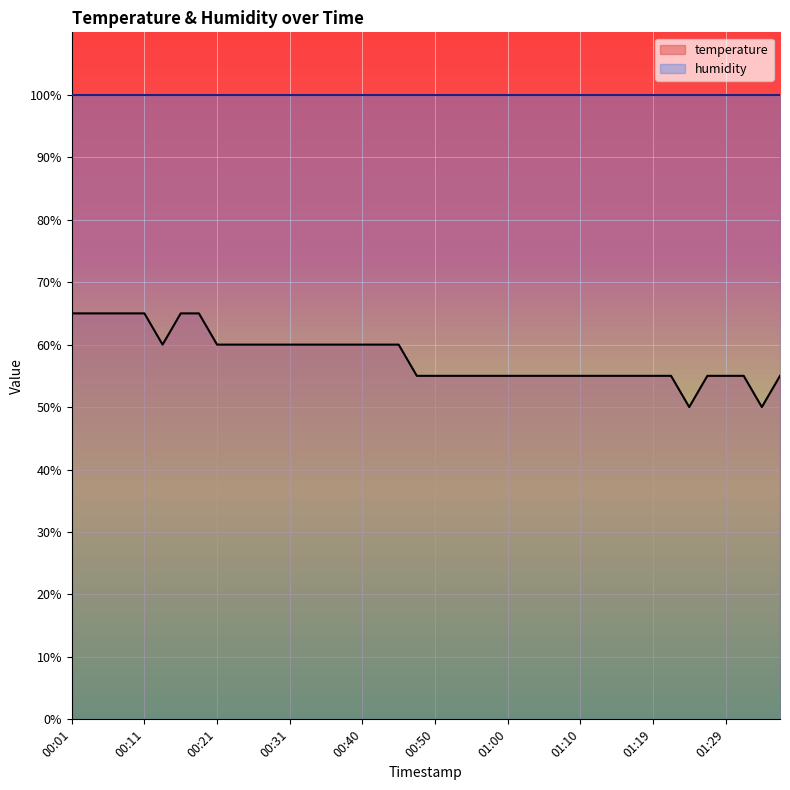

Rank the categories by value from highest to lowest.

00:01, 00:04, 00:06, 00:09, 00:11, 00:16, 00:18, 00:13, 00:21, 00:23, 00:26, 00:28, 00:31, 00:33, 00:35, 00:38, 00:40, 00:43, 00:45, 00:48, 00:50, 00:52, 00:55, 00:57, 01:00, 01:02, 01:05, 01:07, 01:10, 01:12, 01:15, 01:17, 01:19, 01:22, 01:27, 01:29, 01:32, 01:36, 01:24, 01:34